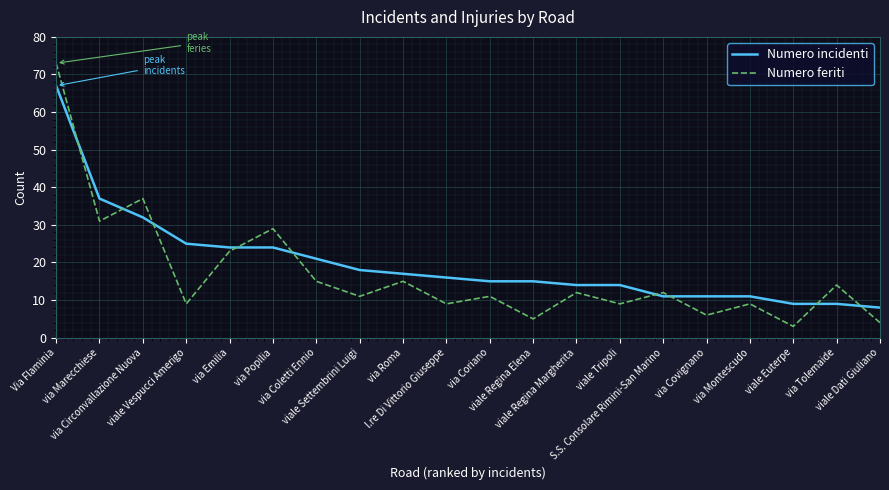

What position from the right is via Montescudo?

4